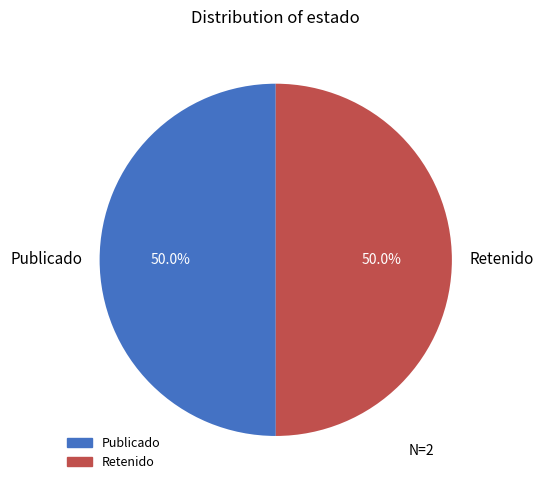

Do Publicado and Retenido together represent more than half of the pie?

Yes